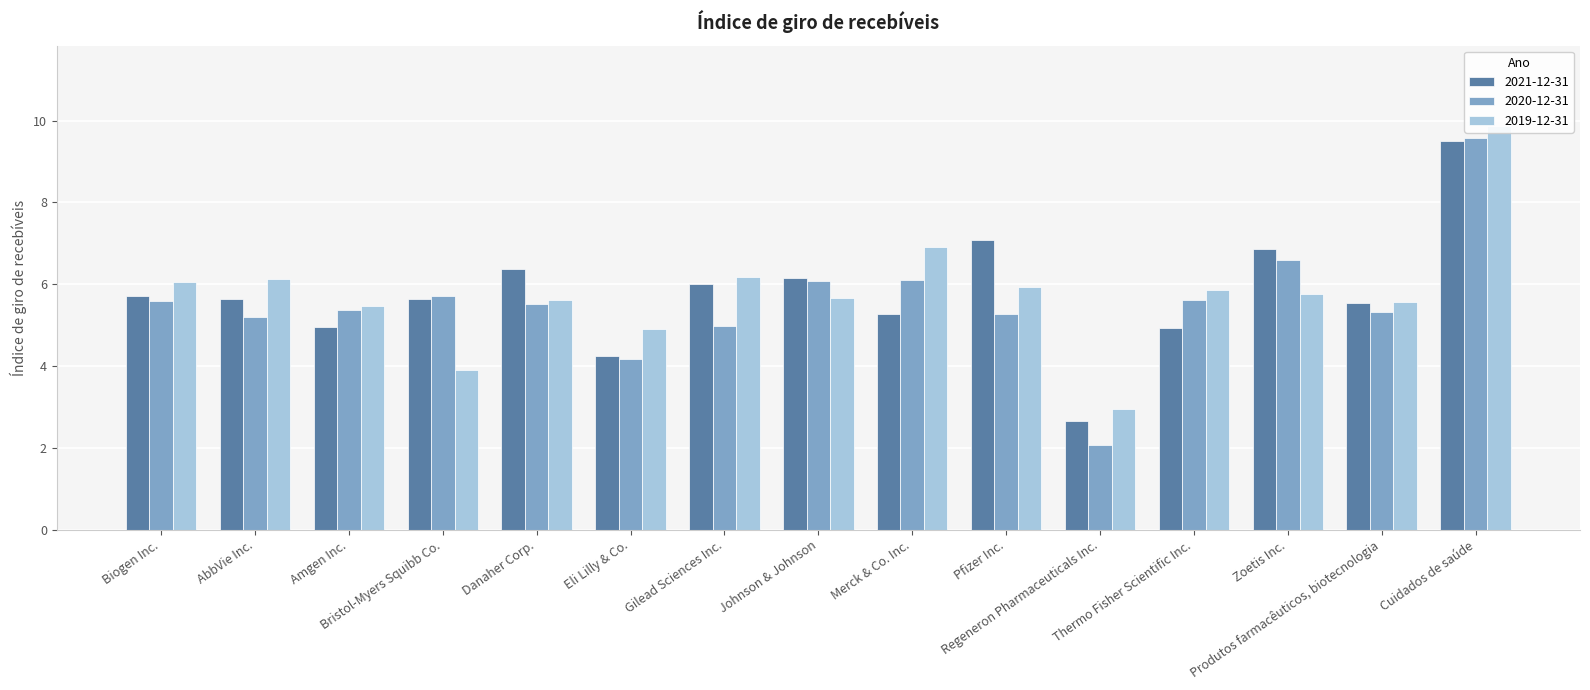

Is it true that 2021-12-31 equals 2.7 at Regeneron Pharmaceuticals Inc.?

True